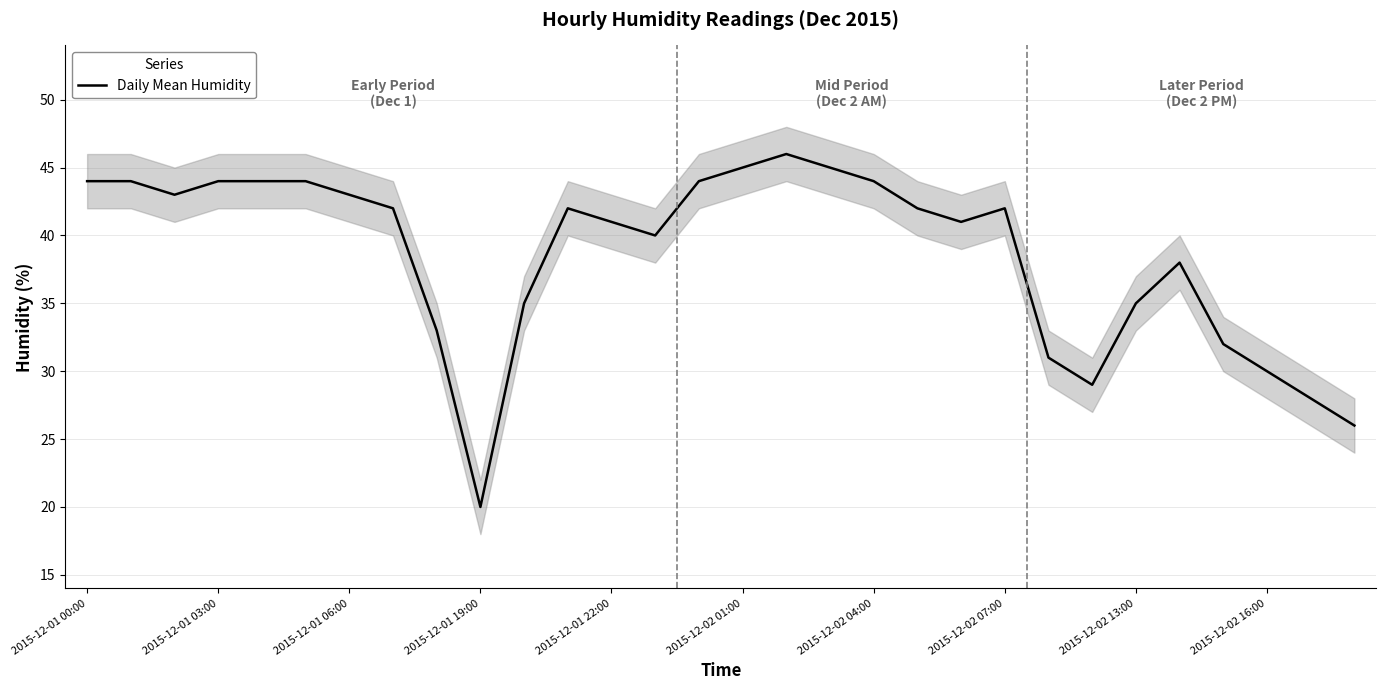

What is the difference between the second highest and minimum values?

25